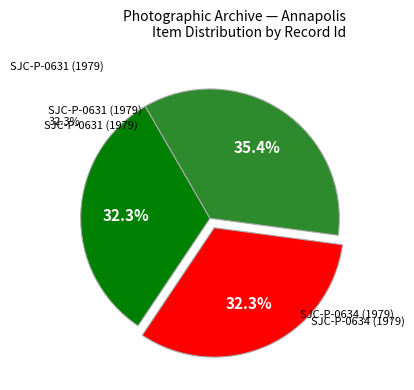

How many slices are in this pie chart?

3